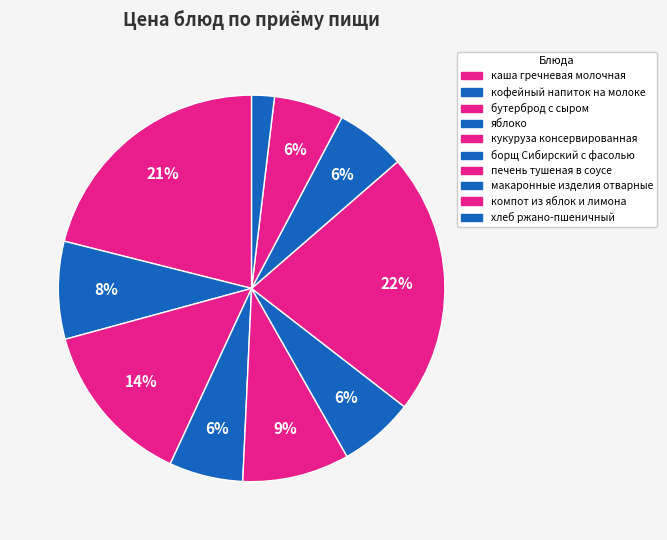

How many segments does this pie chart have?

10